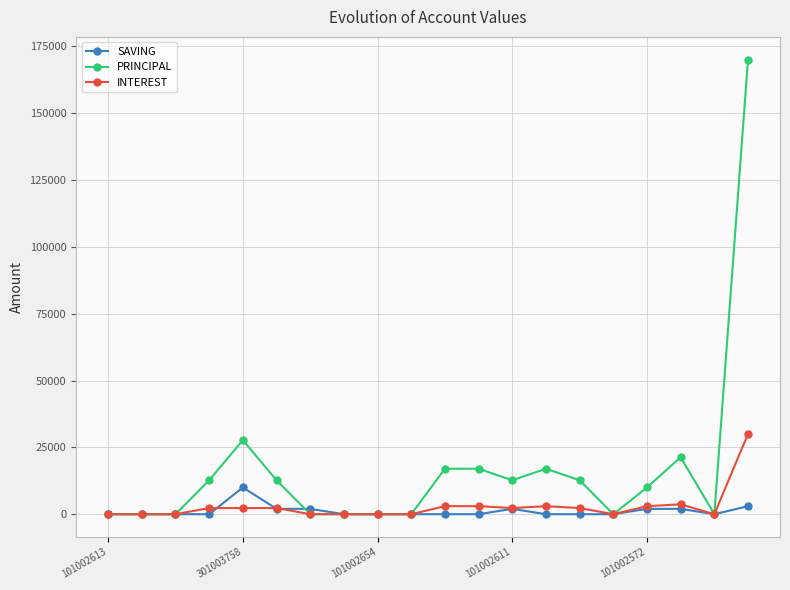

Which series has the widest spread of values?

PRINCIPAL